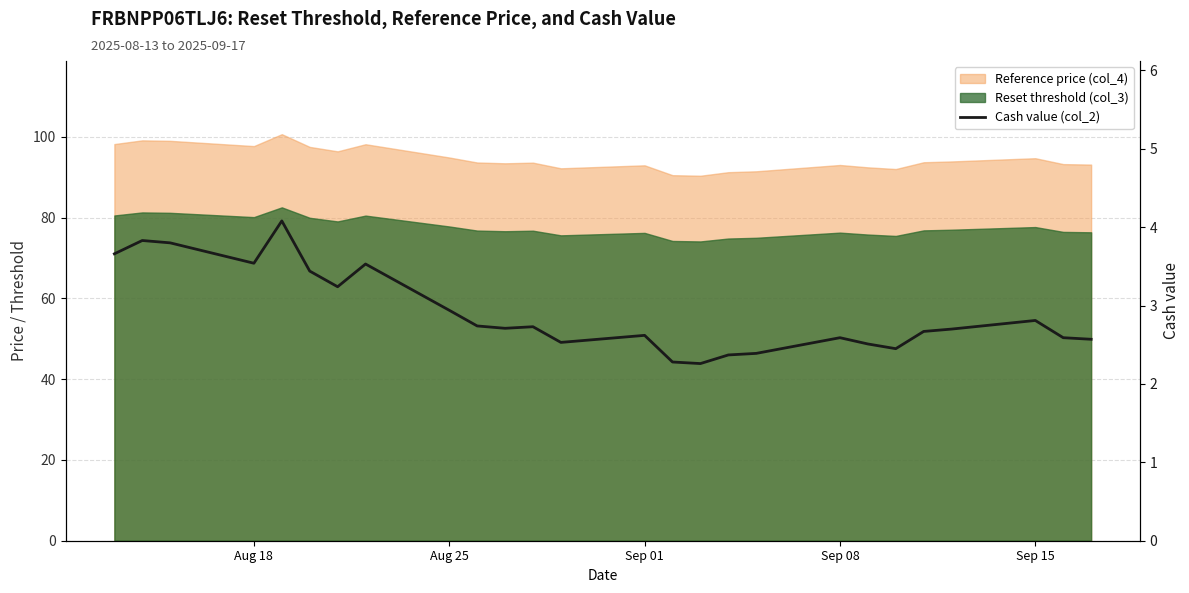

The chart shows a value of 4.0 at 19. True or false?

False